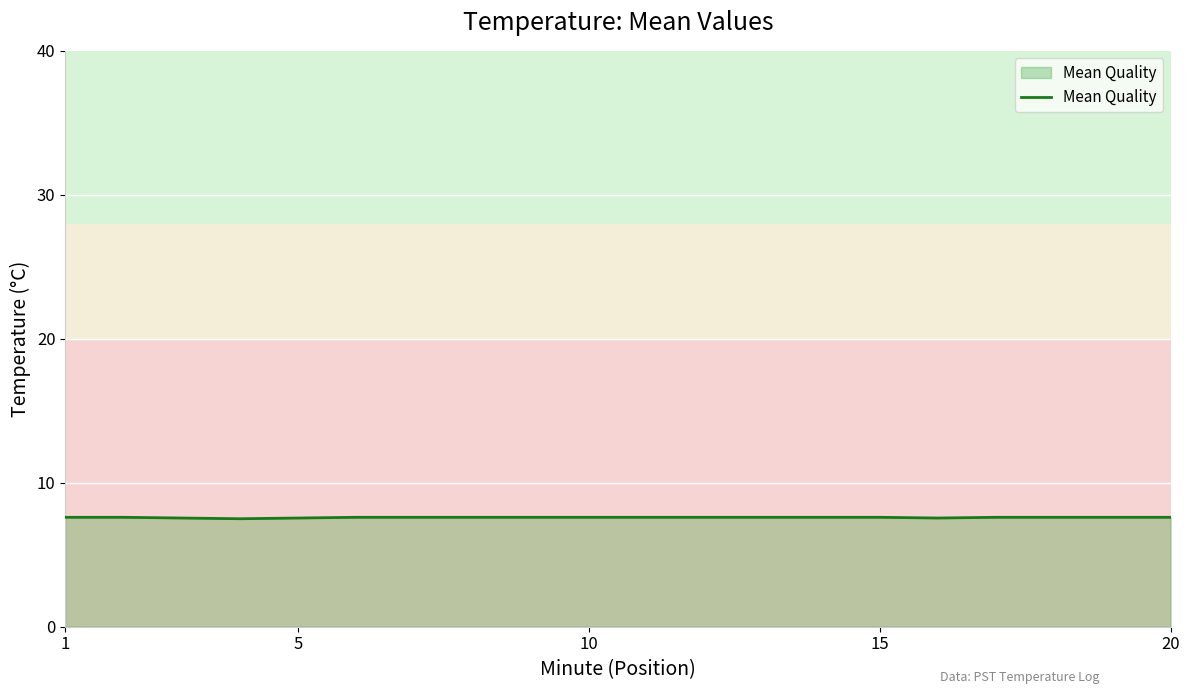

What is the smallest value displayed?

7.5